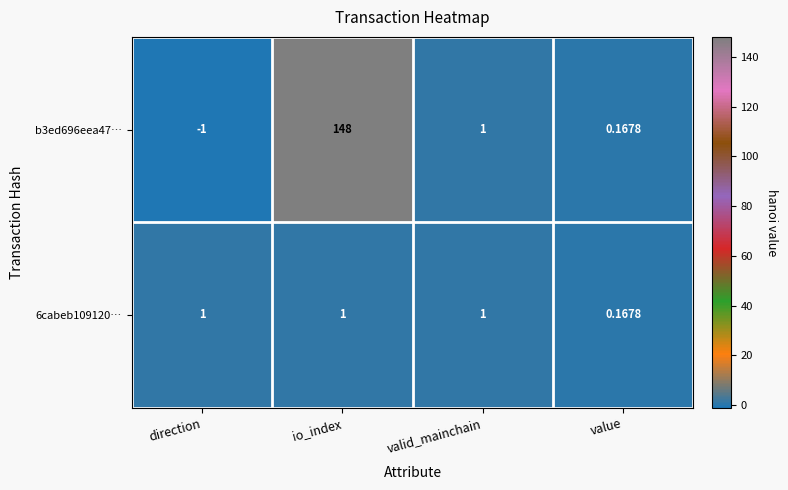

How many negative values does the b3ed696eea47… series have?

1